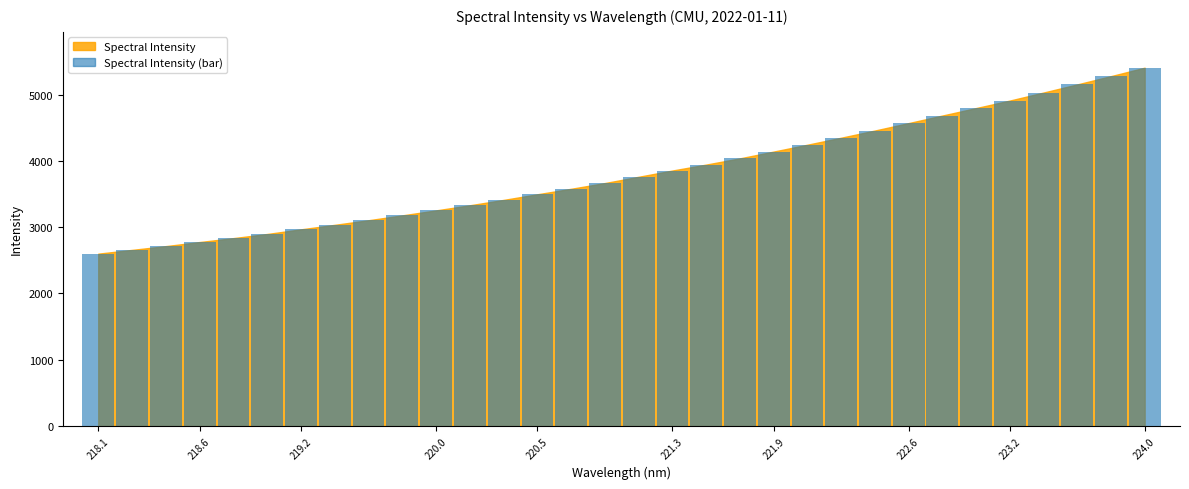

What is the greatest value displayed?

5408.8